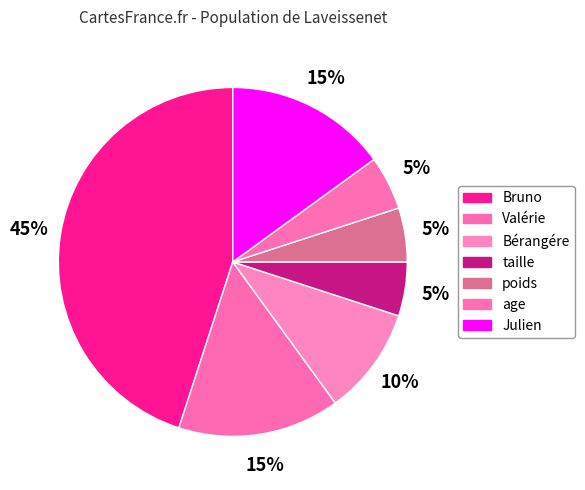

The Julien slice represents 15% of the pie. True or false?

True